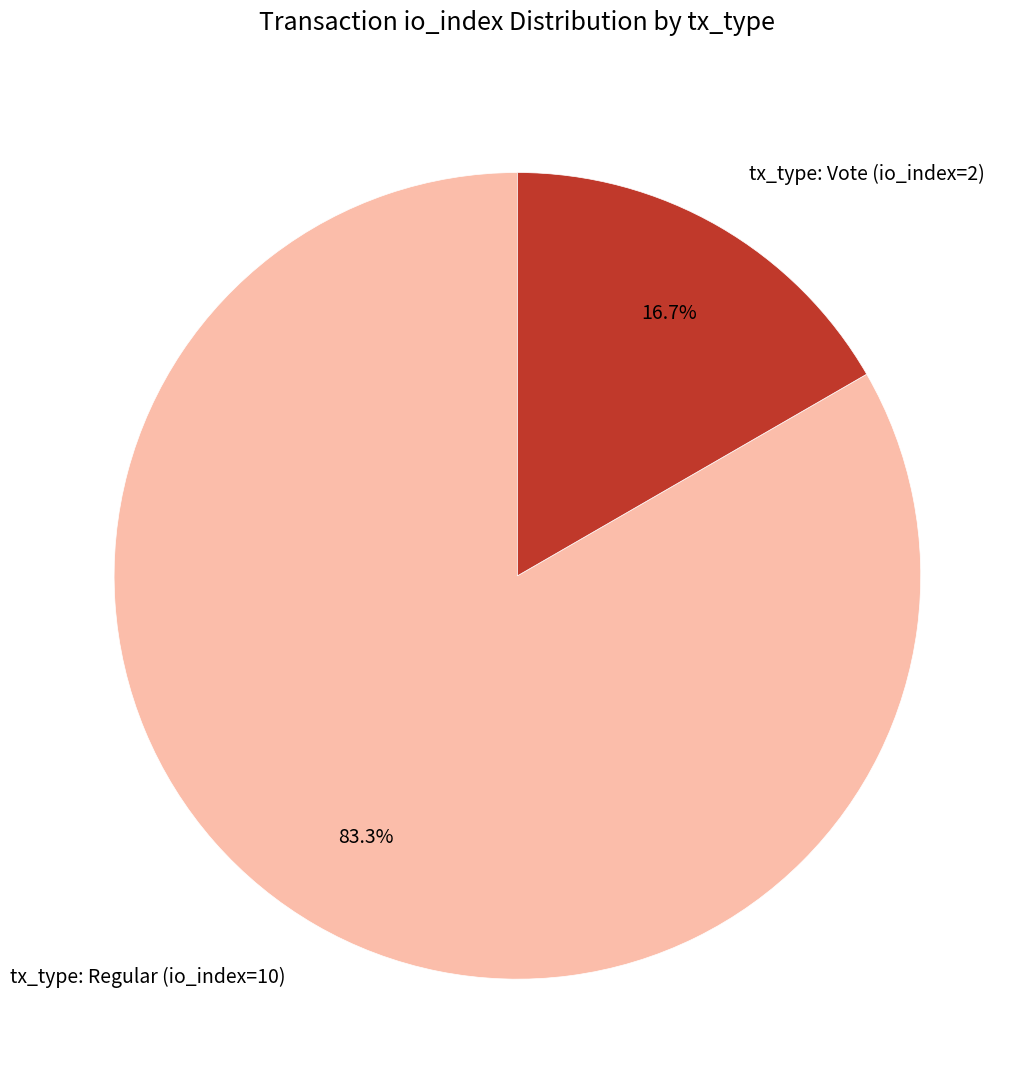

To the nearest percent, what portion does tx_type: Vote (io_index=2) represent?

17%